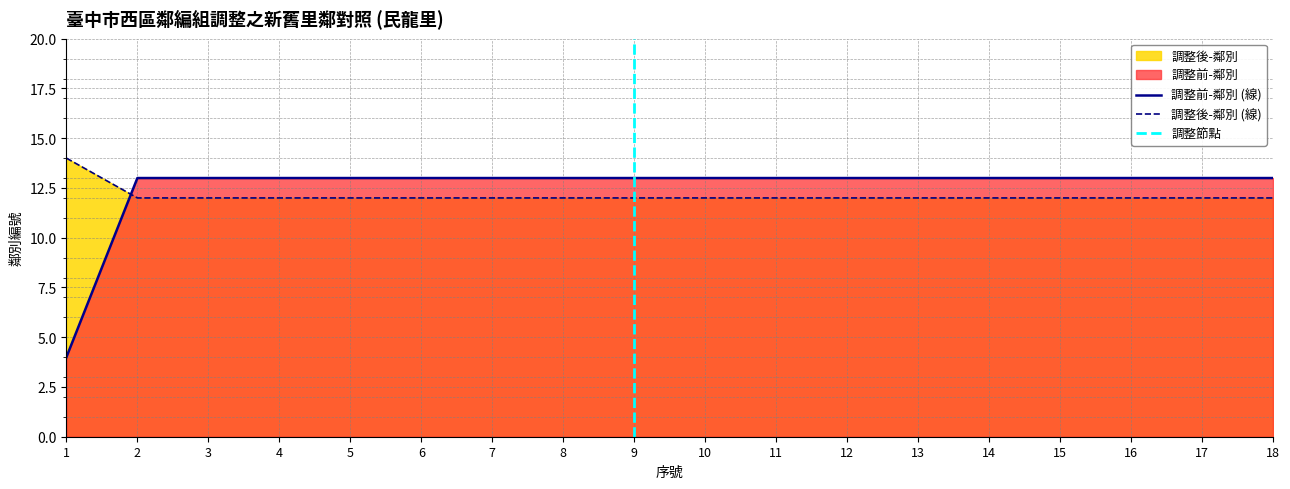

Count the 調整後-鄰別 values in the range 12 to 13.

17